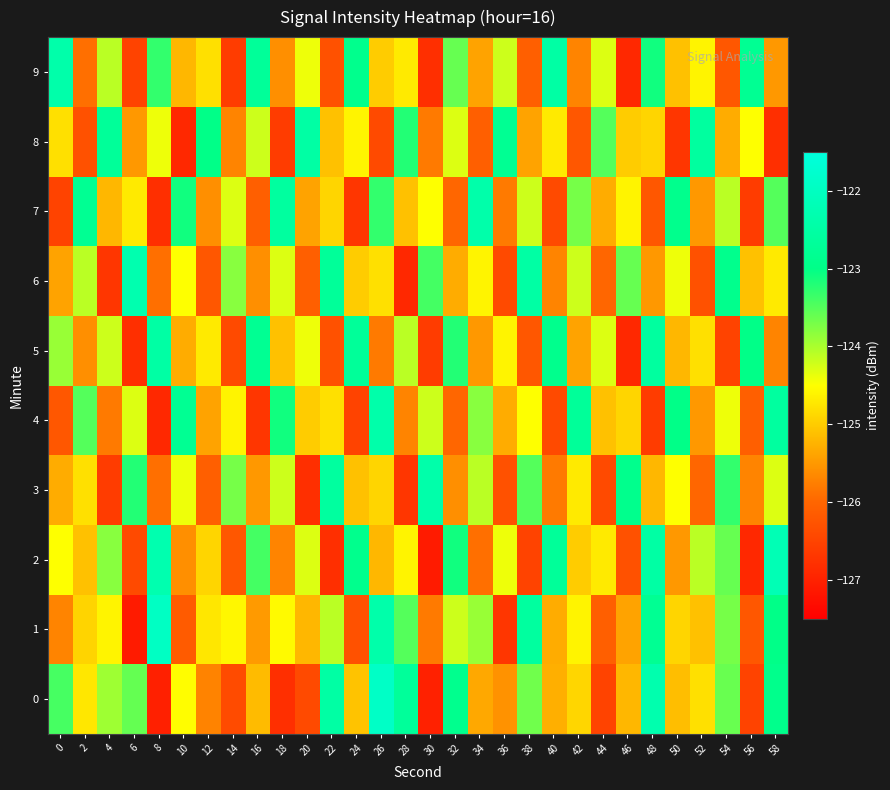

How many series are shown in this chart?

10